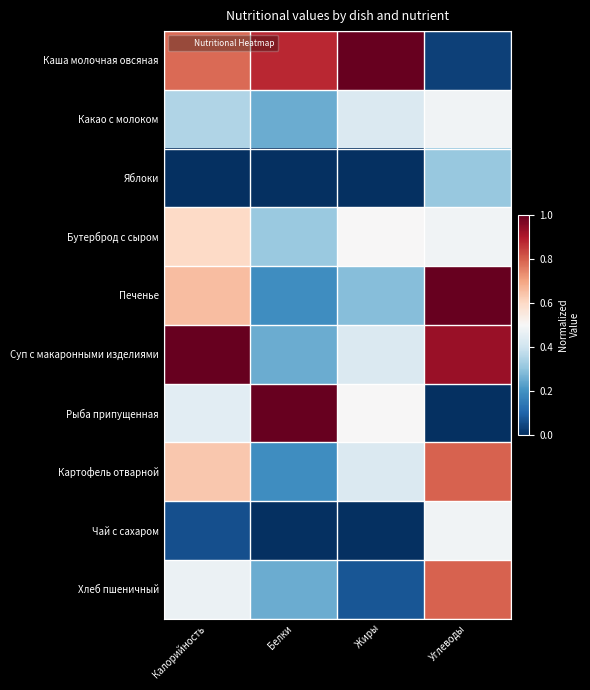

Which series has the widest spread of values?

Рыба припущенная